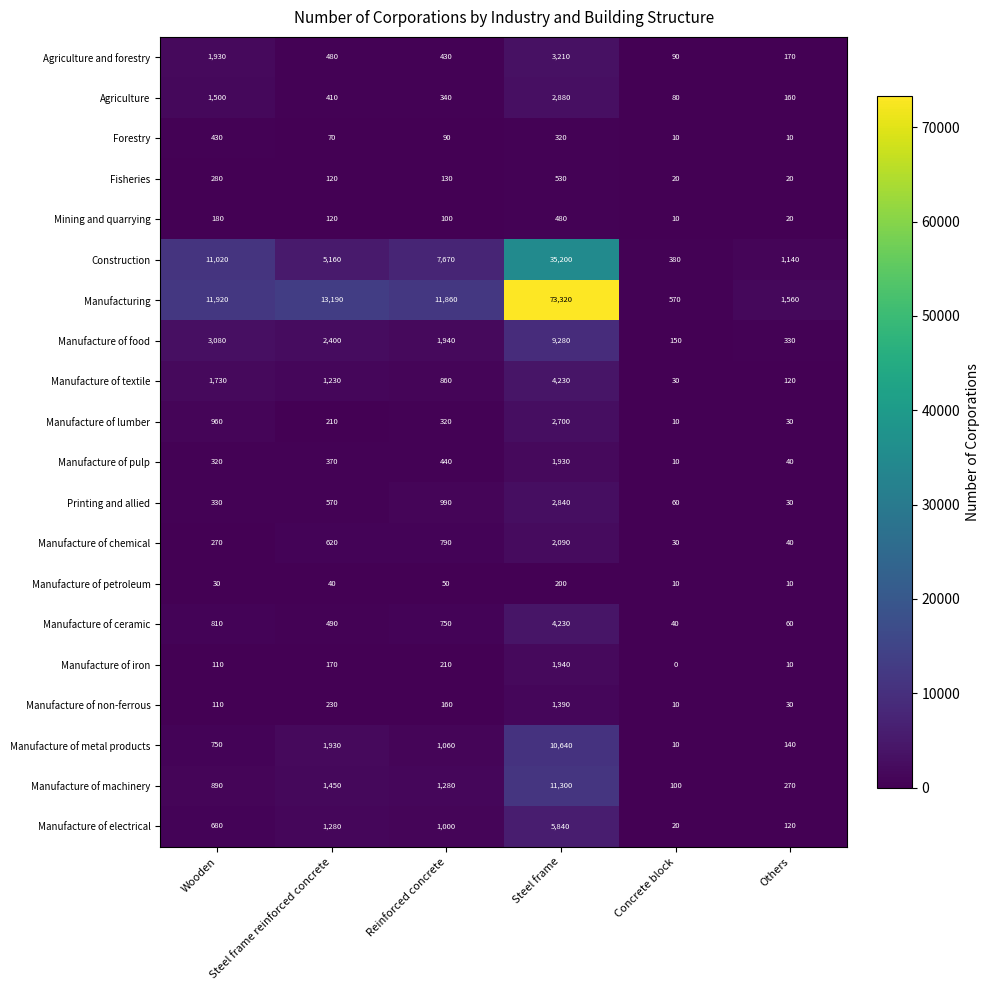

What is the total value across all series at Steel frame reinforced concrete?

30540